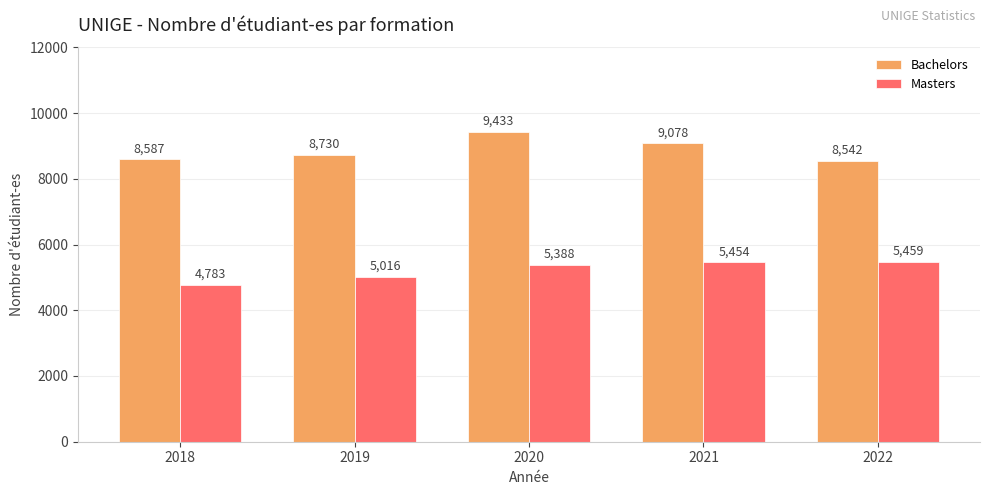

What value does the Masters series have at 2022, to the nearest 50?

5450